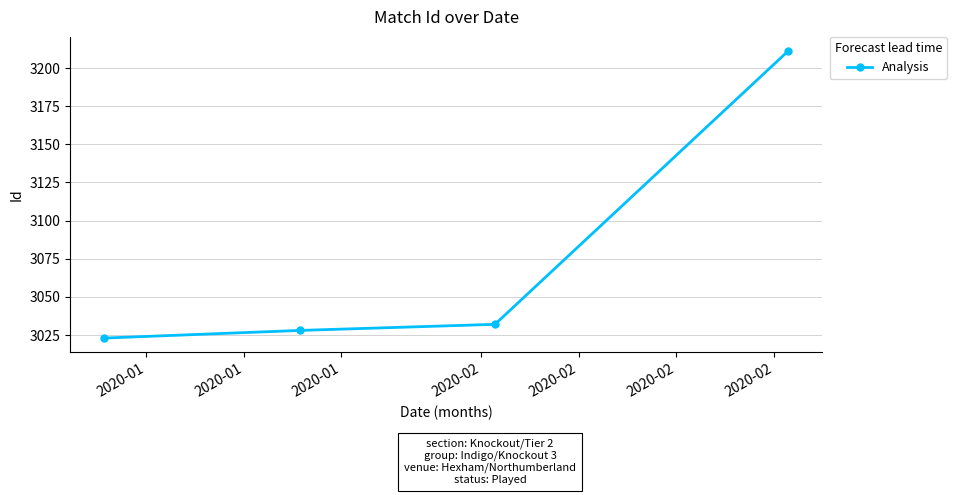

What is the greatest value displayed?

3211